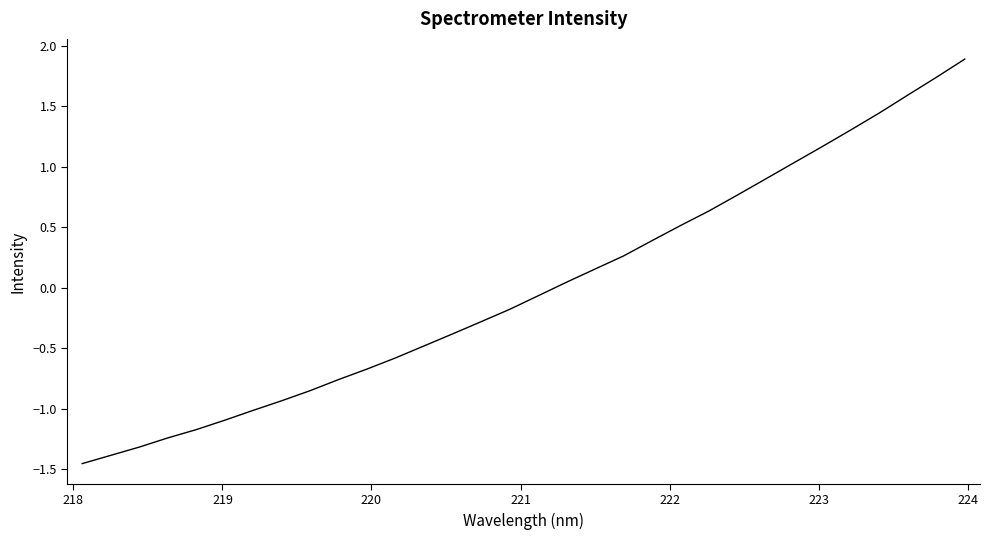

What is the maximum value shown in the chart?

1.9